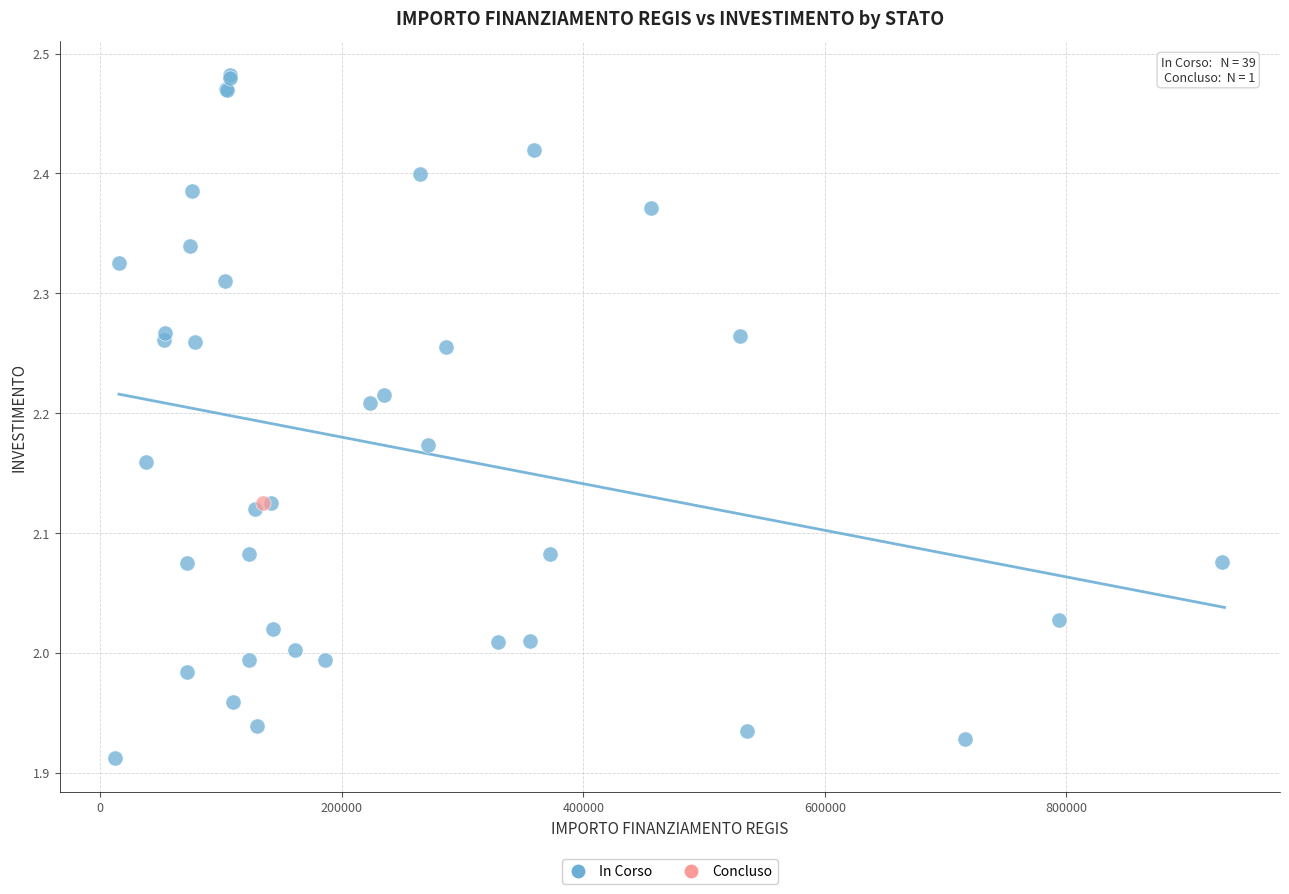

What are all the series names shown in the legend?

In Corso, Concluso